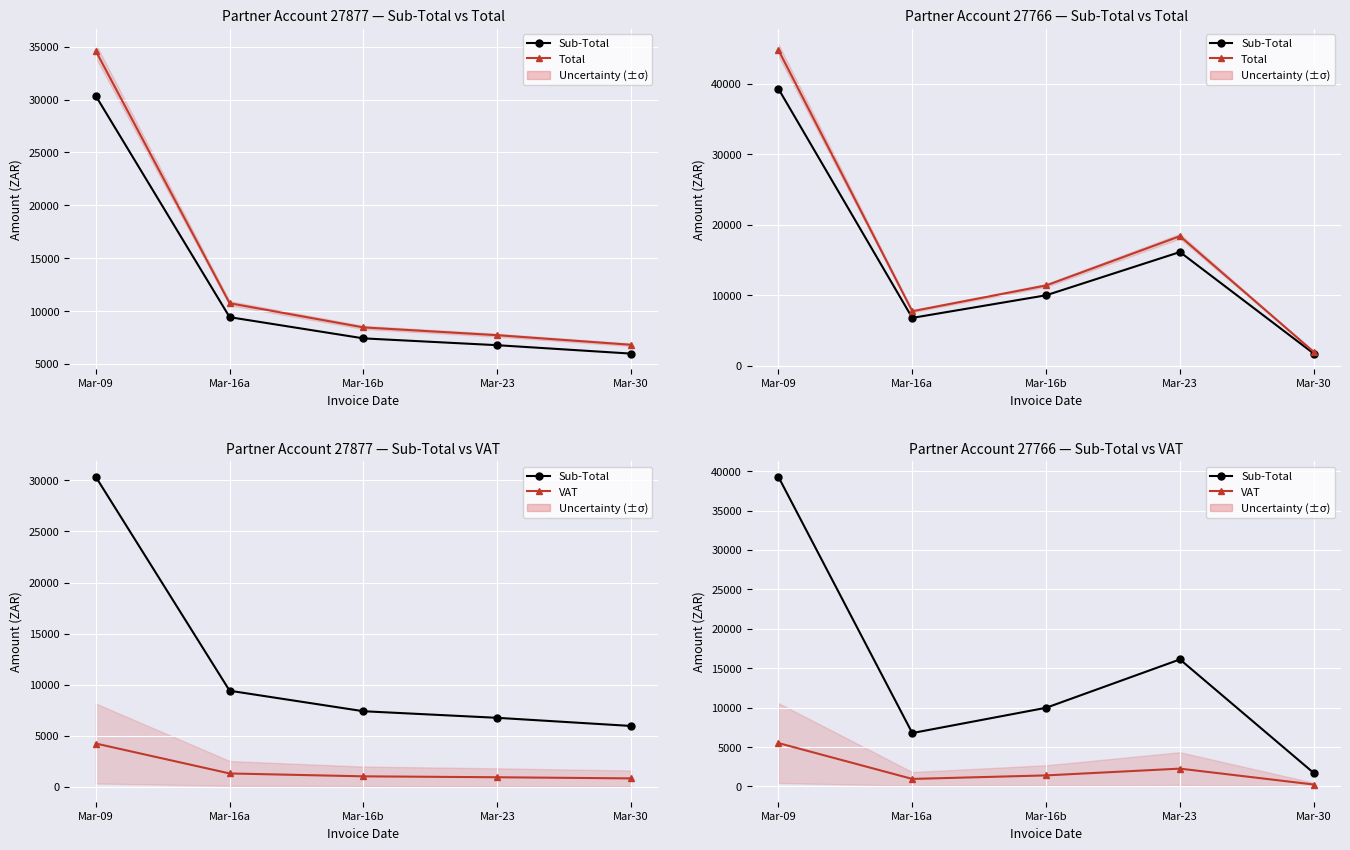

What is the approximate value of VAT at Mar-09?

5497.2